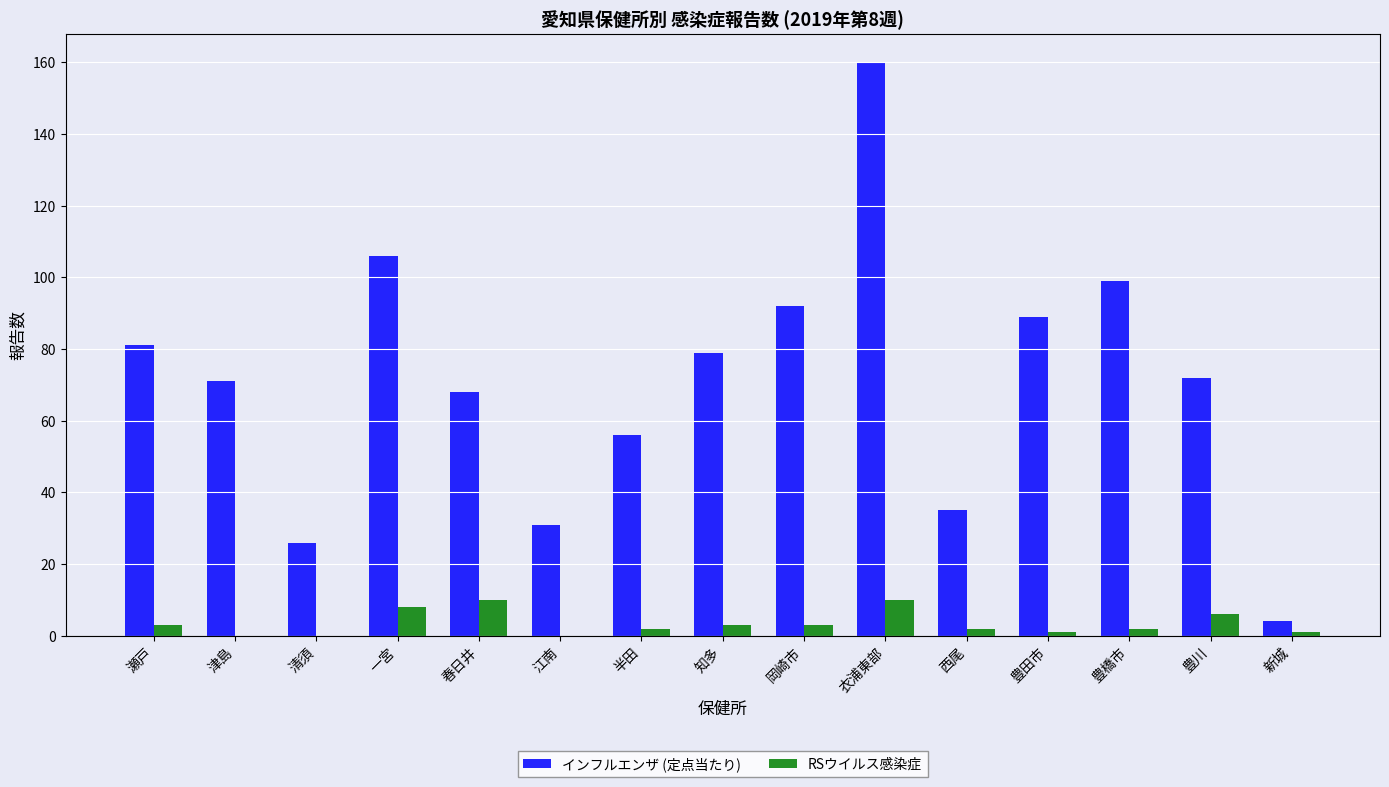

Is it true that RSウイルス感染症 equals 0 at 津島?

True